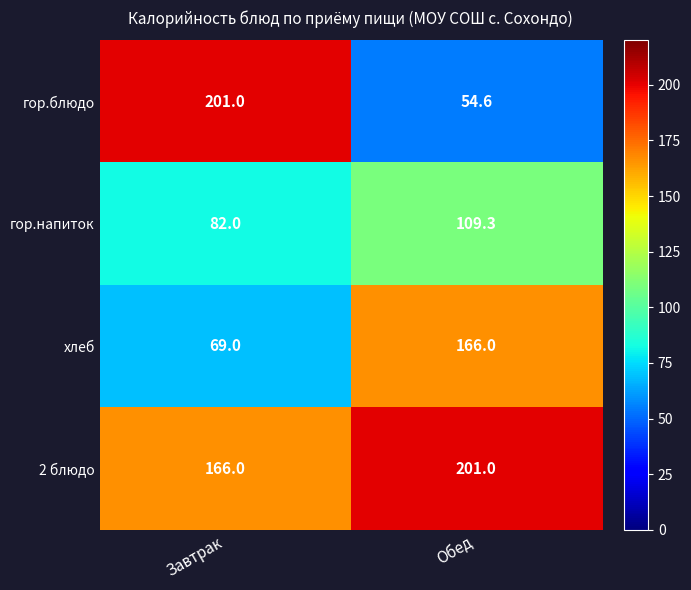

How many series are shown in this chart?

4